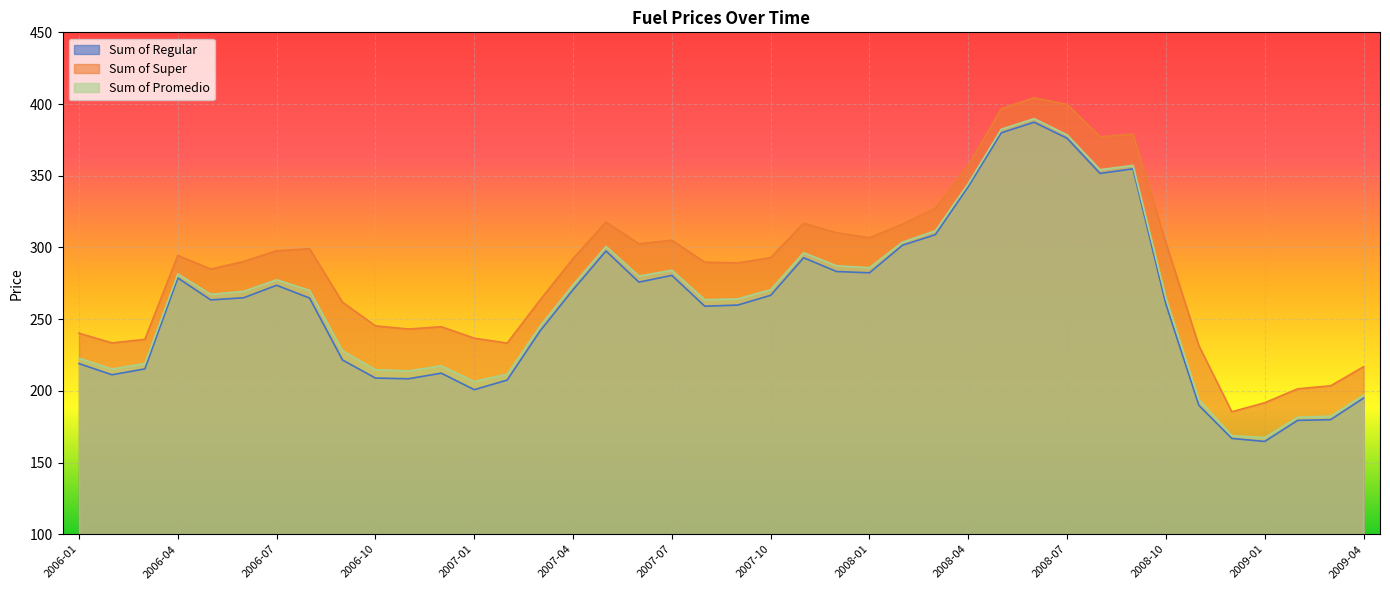

Which series has the largest range (max minus min)?

Sum of Regular